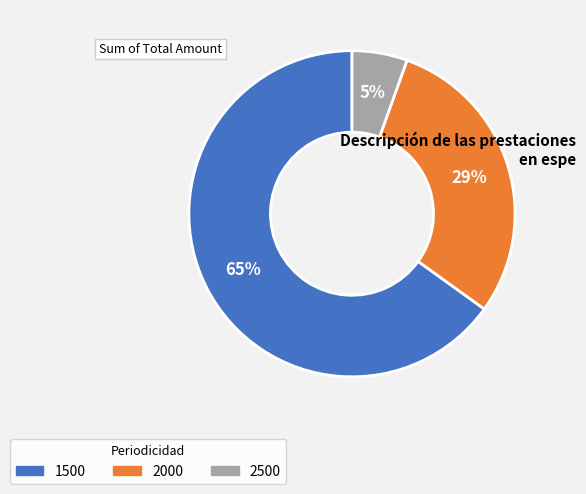

To the nearest percent, what is the difference between the 2000 and 1500 slice percentages?

36%